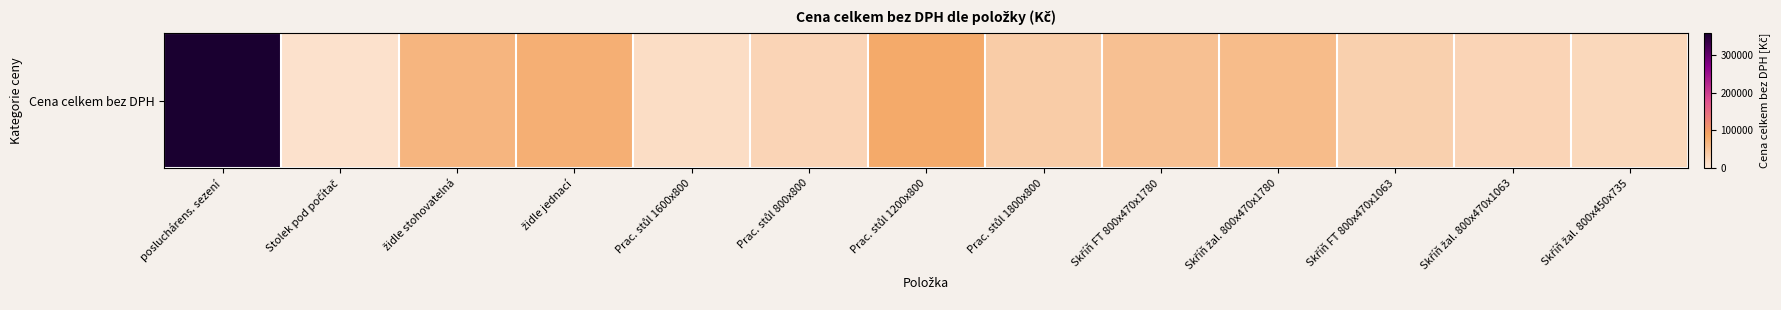

Reading right to left, list all the values displayed in this chart.

21157.0	25785.1	31983.5	57520.7	52892.6	37190.1	81322.3	26446.3	14214.9	74380.2	66115.7	9421.5	357024.8